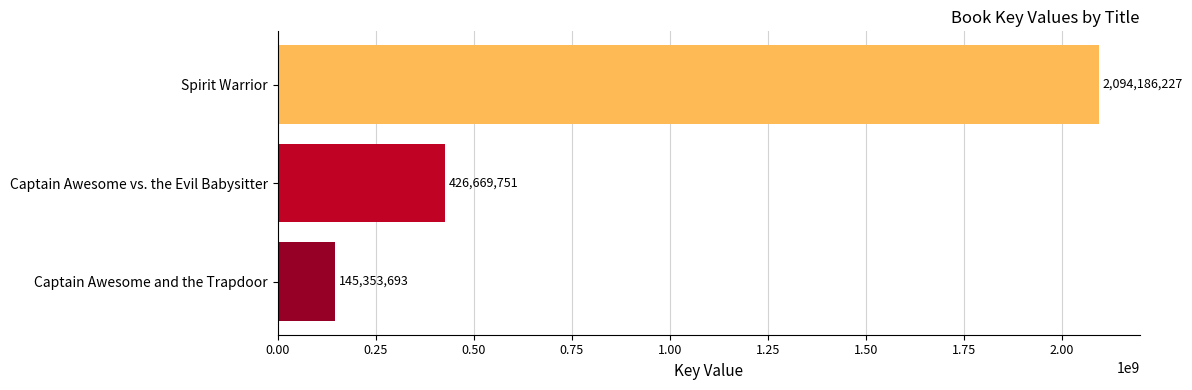

What is the greatest value displayed?

2094186227